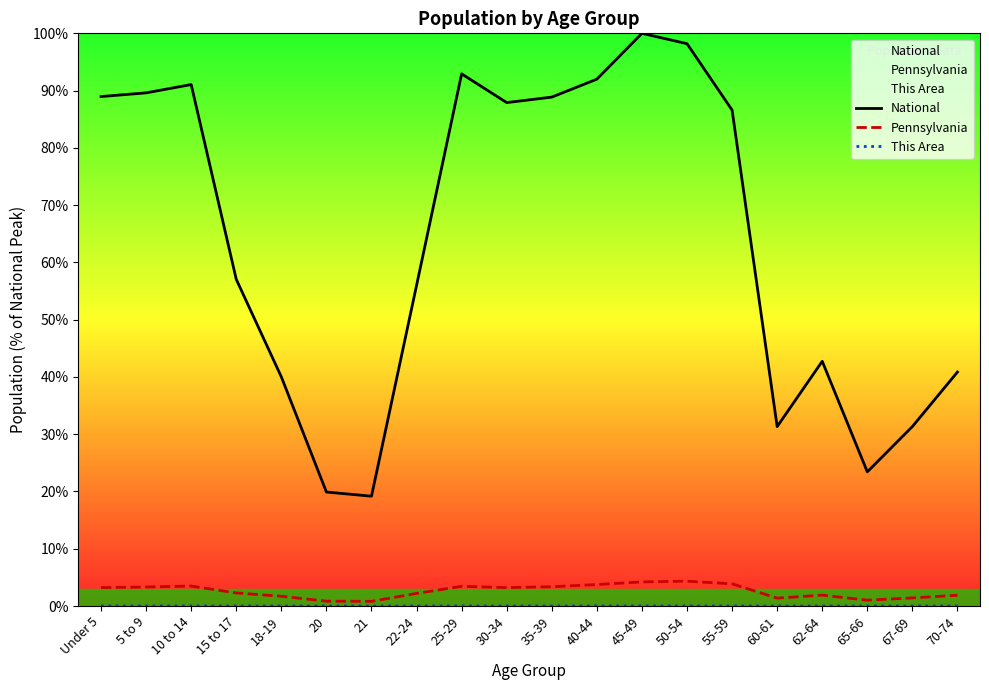

Reading left to right, list all the values displayed in this chart.

National: Under 5=89.0	5 to 9=89.6	10 to 14=91.1	15 to 17=57.0	18-19=40.0	20=19.9	21=19.2	22-24=56.0	25-29=92.9	30-34=87.9	35-39=88.9	40-44=92.0	45-49=100.0	50-54=98.2	55-59=86.6	60-61=31.3	62-64=42.7	65-66=23.4	67-69=31.3	70-74=40.9
Pennsylvania: Under 5=3.2	5 to 9=3.3	10 to 14=3.5	15 to 17=2.3	18-19=1.7	20=0.8	21=0.8	22-24=2.2	25-29=3.4	30-34=3.2	35-39=3.4	40-44=3.7	45-49=4.2	50-54=4.3	55-59=3.9	60-61=1.4	62-64=1.9	65-66=1.0	67-69=1.4	70-74=1.9
This Area: Under 5=0.0	5 to 9=0.0	10 to 14=0.0	15 to 17=0.0	18-19=0.0	20=0.0	21=0.0	22-24=0.0	25-29=0.0	30-34=0.0	35-39=0.0	40-44=0.0	45-49=0.0	50-54=0.0	55-59=0.0	60-61=0.0	62-64=0.0	65-66=0.0	67-69=0.0	70-74=0.0